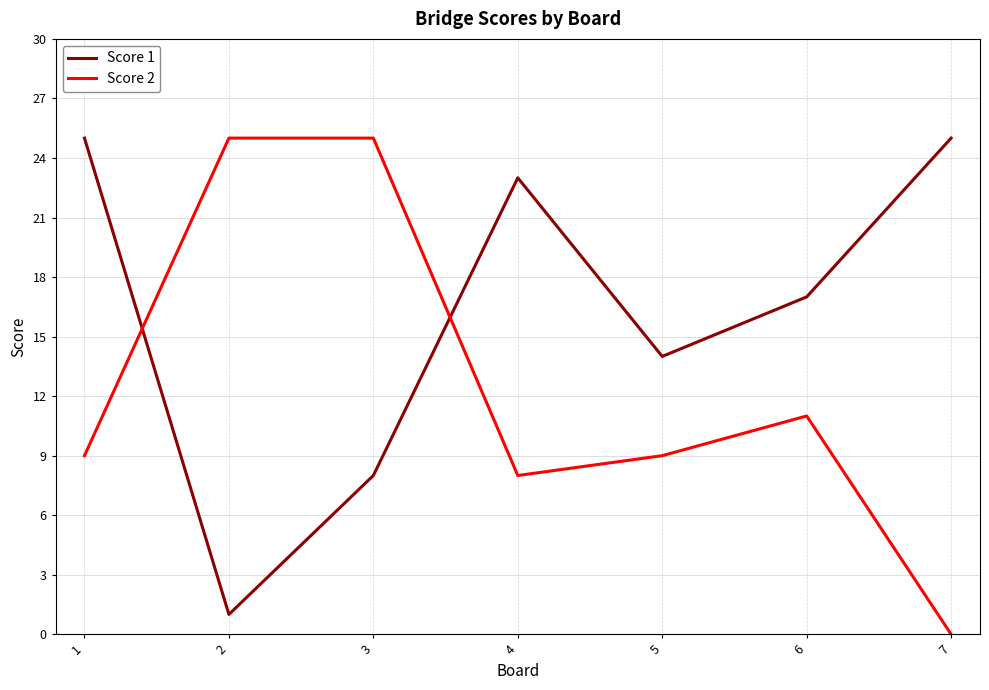

Which series ends up on top after the final intersection of Score 1 and Score 2?

Score 1